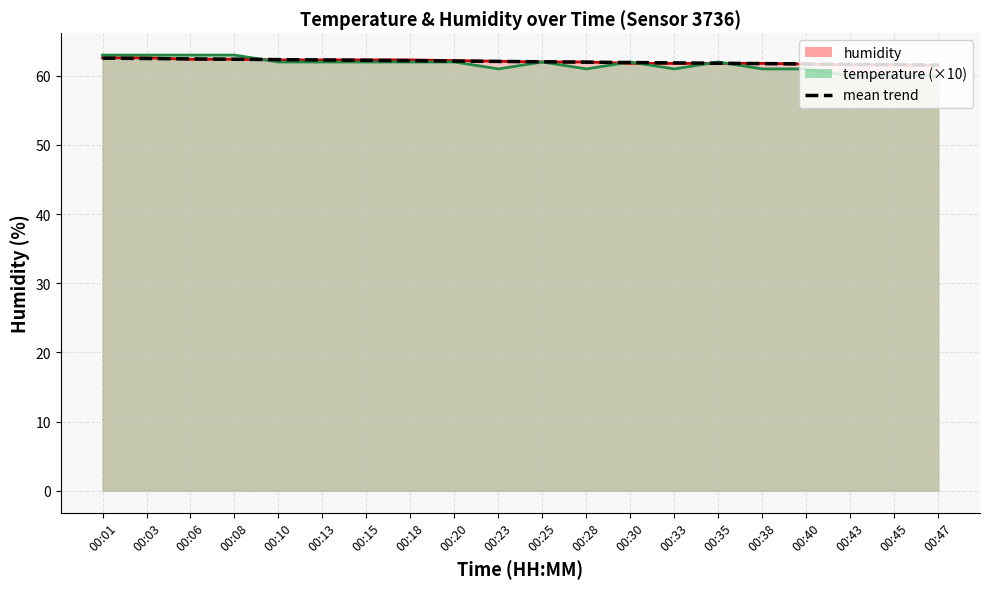

How many lines are shown in the chart?

1